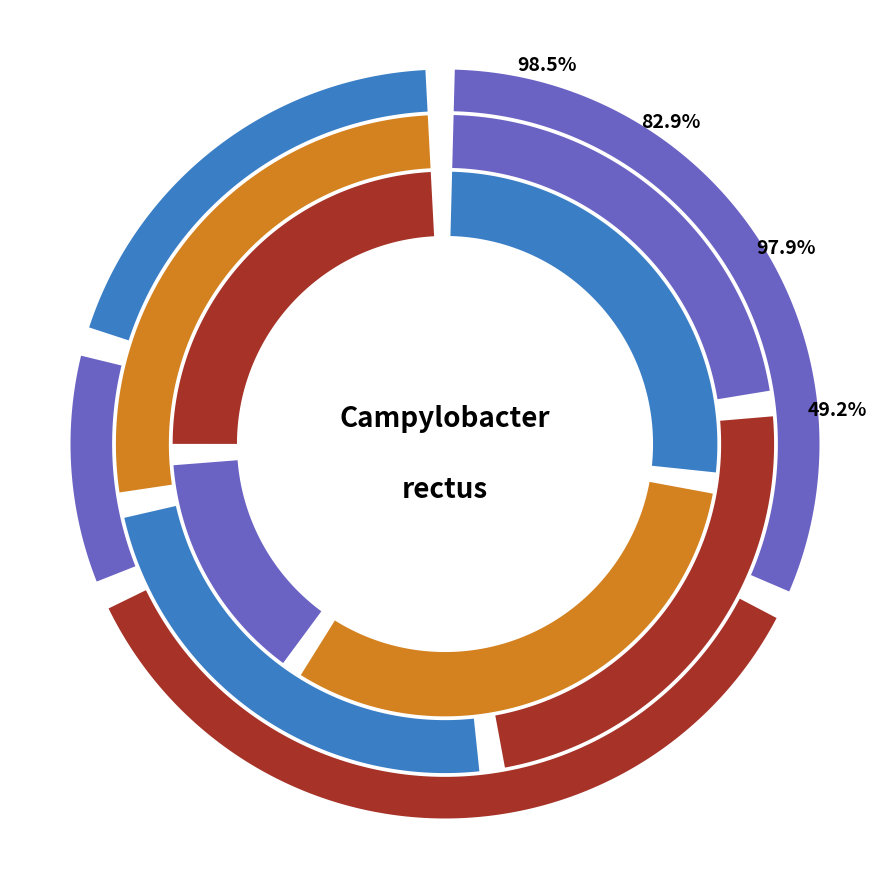

Is the sum of pct65 and pct05 greater than half?

No